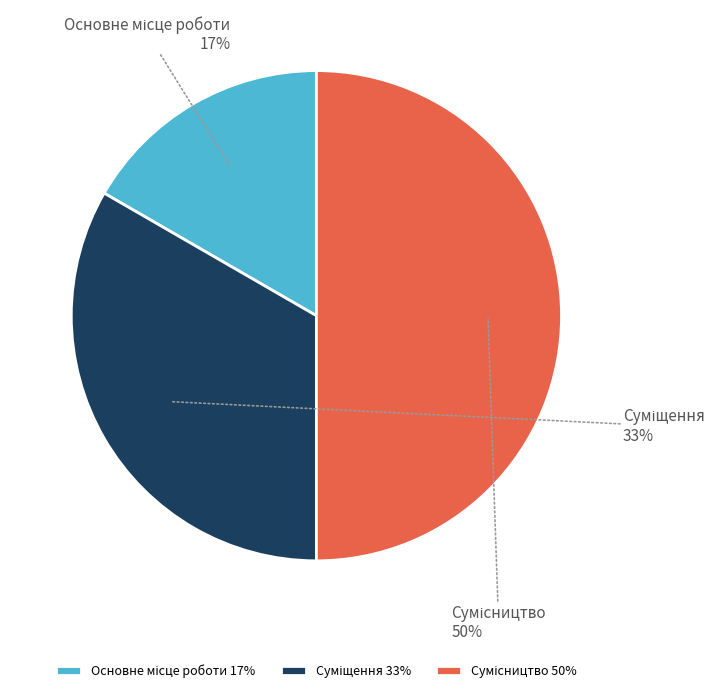

To the nearest percent, what is the average slice percentage?

33%